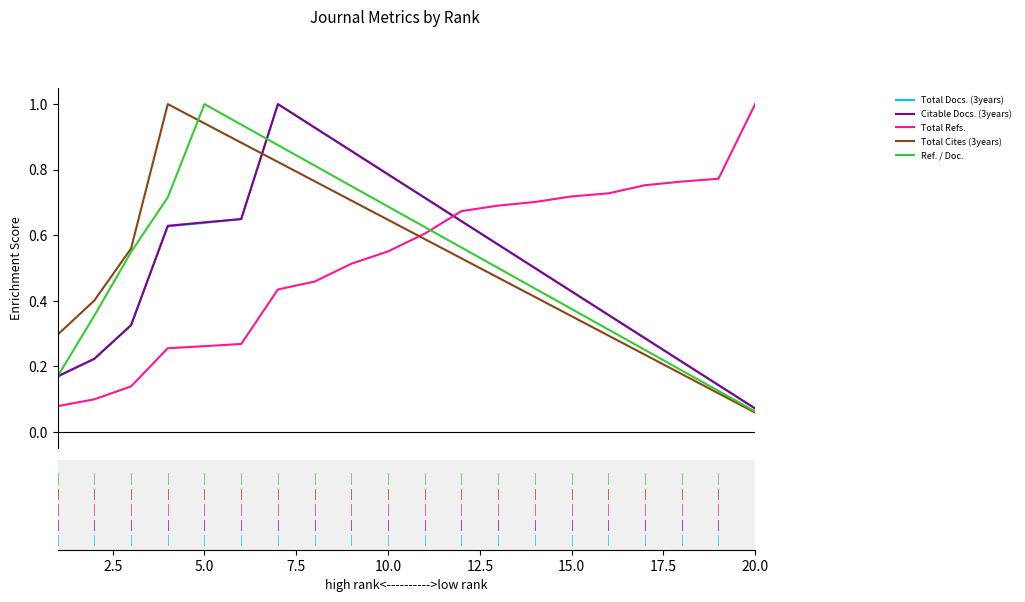

What is the maximum value for Citable Docs. (3years)?

1.0